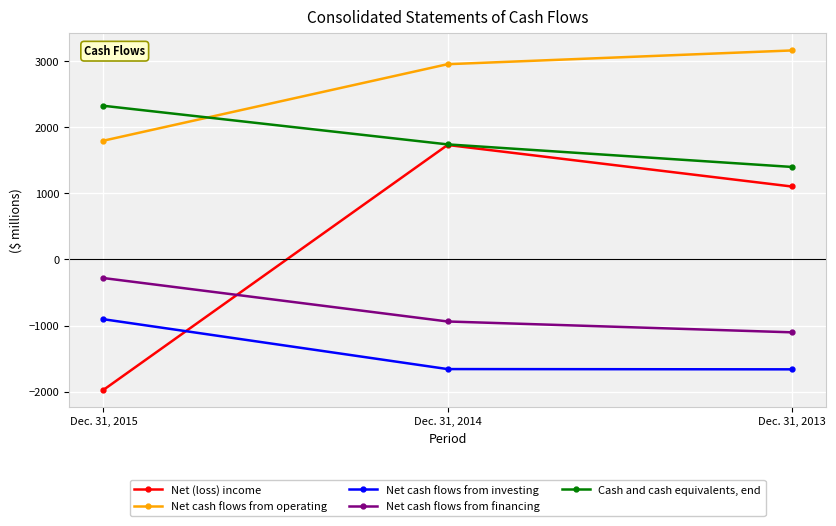

What are all the series names shown in the legend?

Net (loss) income, Net cash flows from operating, Net cash flows from investing, Net cash flows from financing, Cash and cash equivalents, end